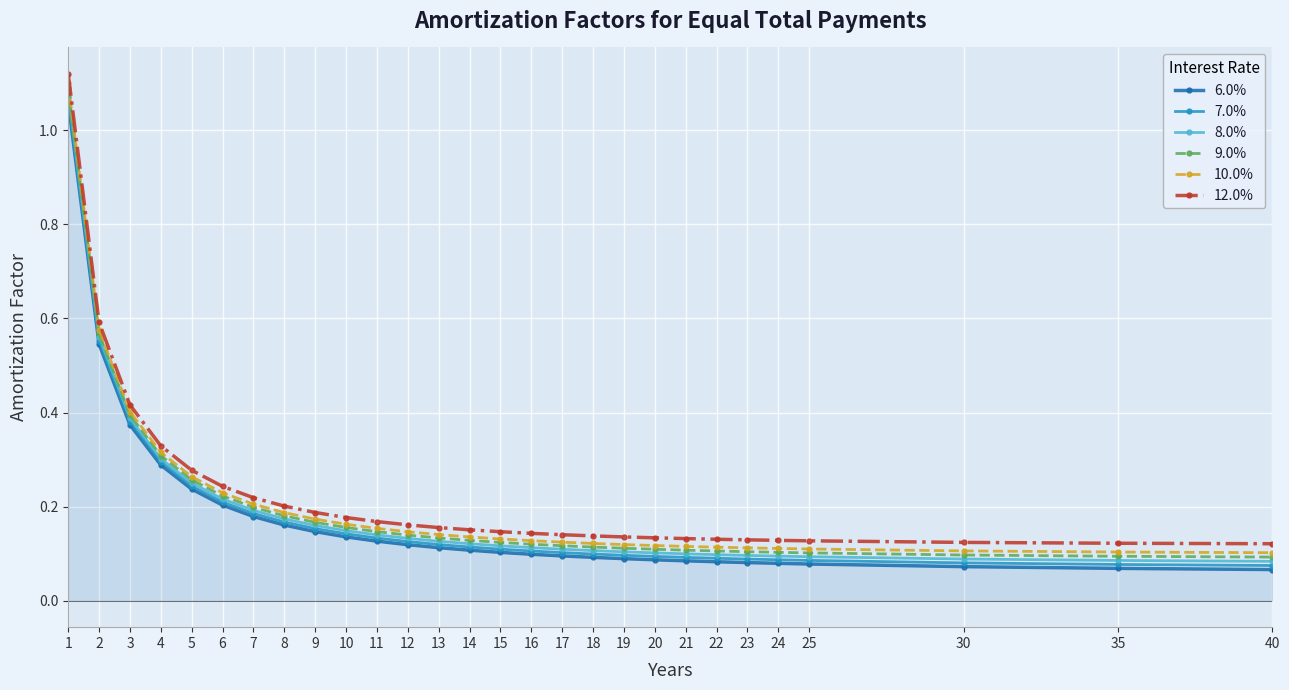

How many 10.0% values are between 0 and 1?

27